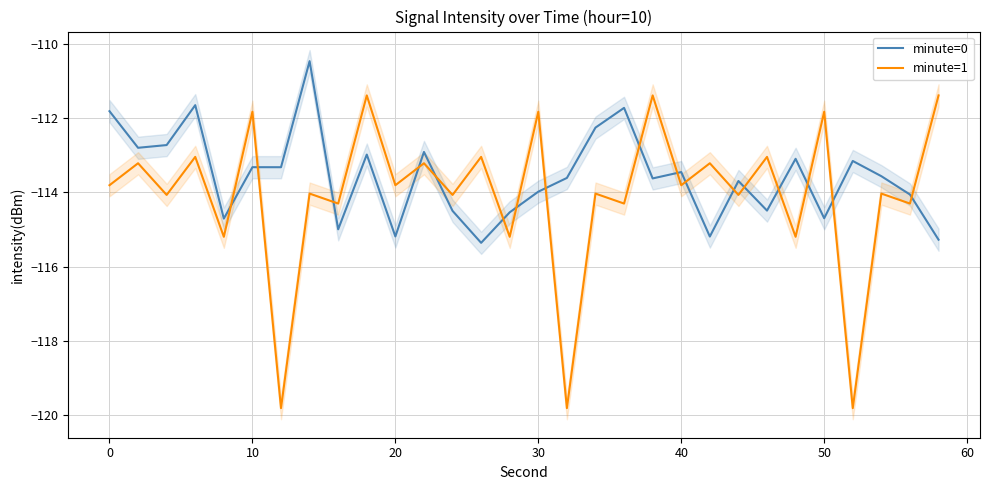

Which series has the largest total across all categories?

minute=0